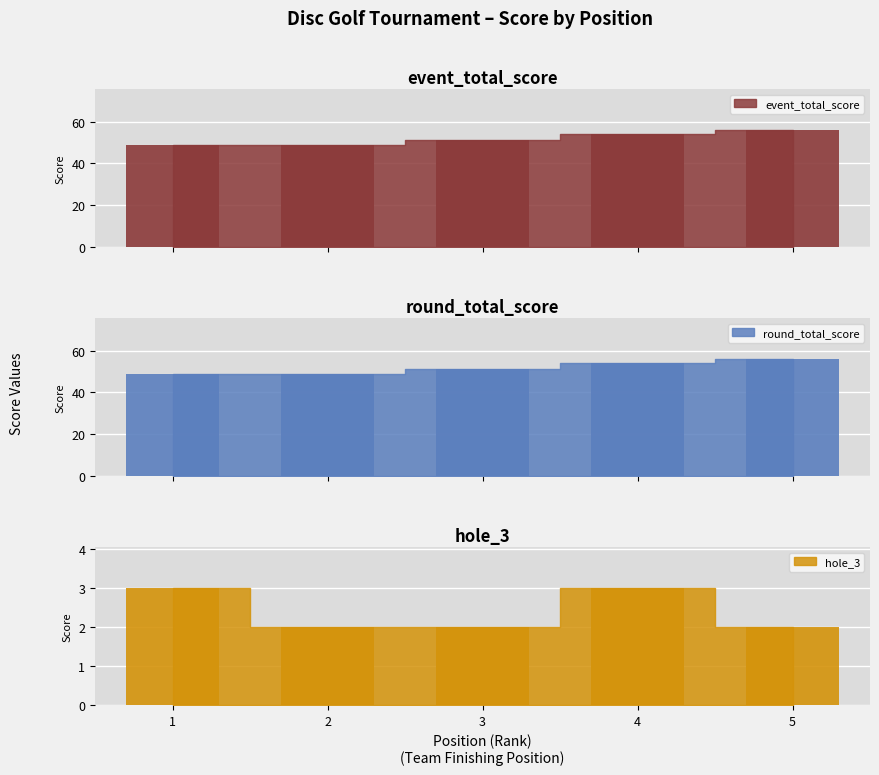

Is it true that hole_3 equals 2 at 5?

True